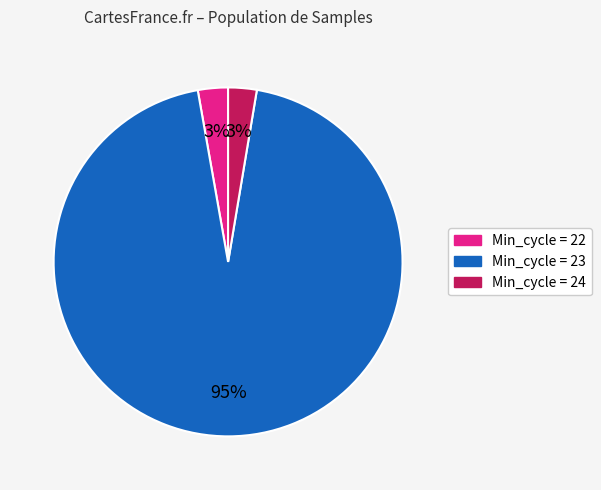

Does any single category account for the majority?

Yes